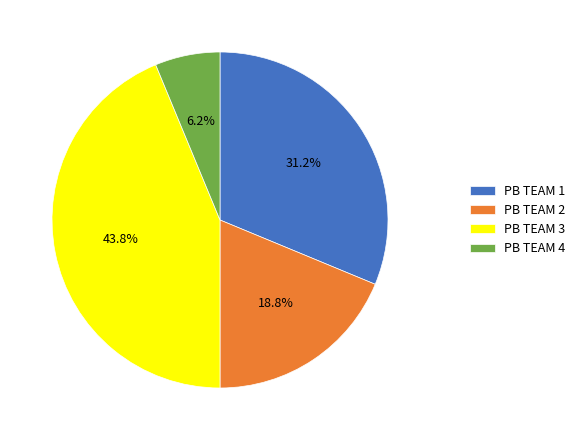

Which category has the biggest portion of the pie?

PB TEAM 3